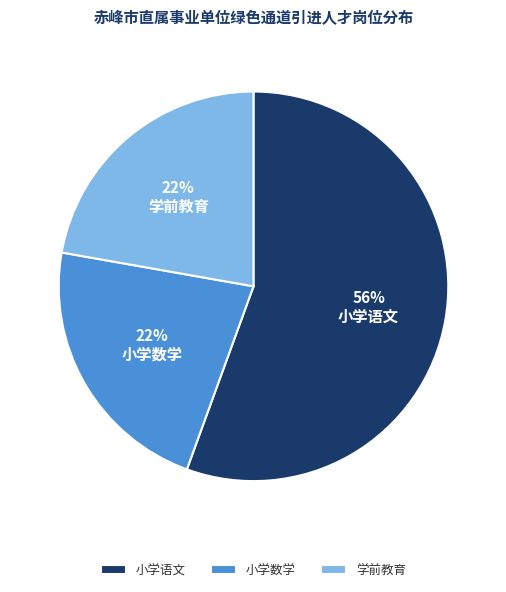

True or false: 学前教育 accounts for 22% of the total.

True